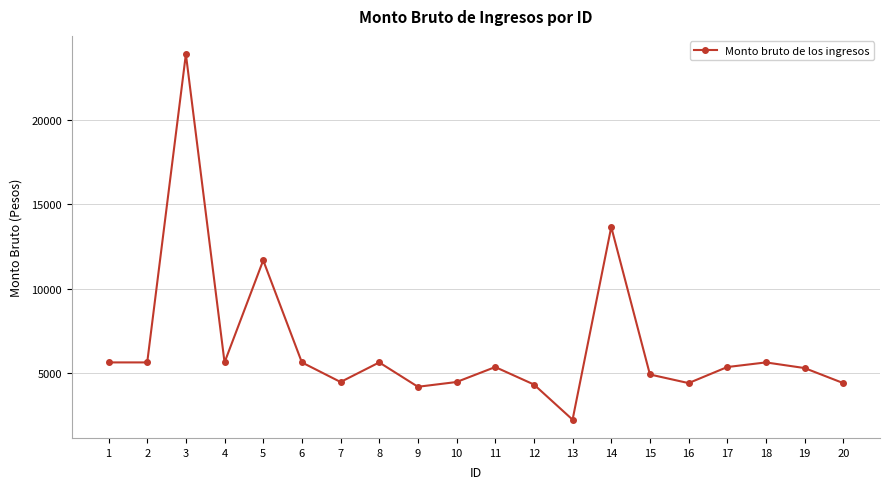

What is the sum of all values?

132320.1